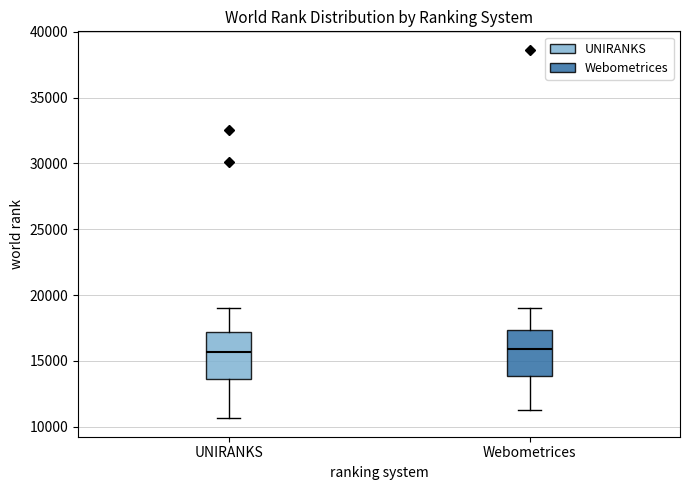

Where is the lower edge of the box for UNIRANKS on the y-axis? The values are not printed on the chart, so give them approximately, as read against the axis.

13500